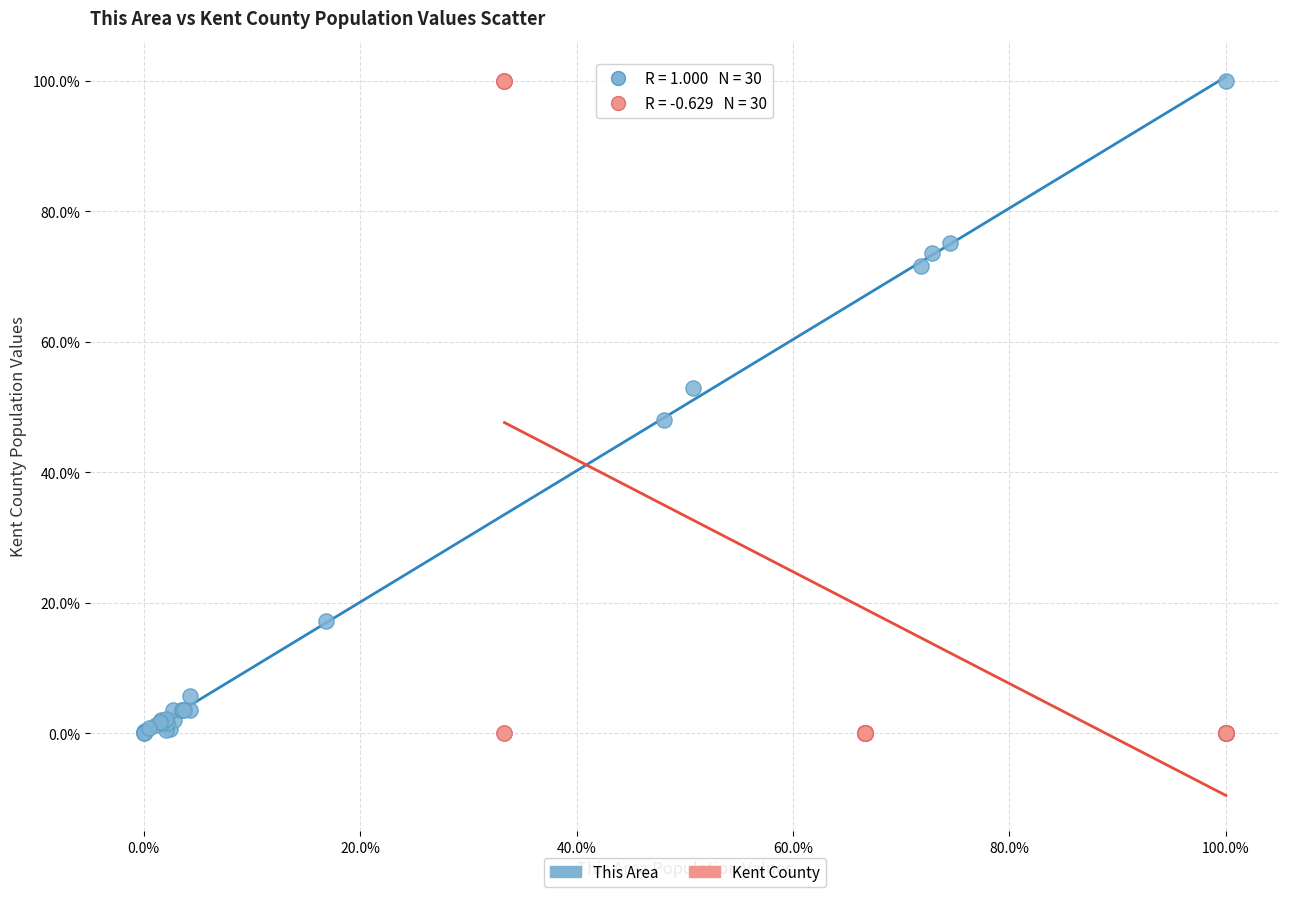

Which series has the widest spread of Y values?

Kent County